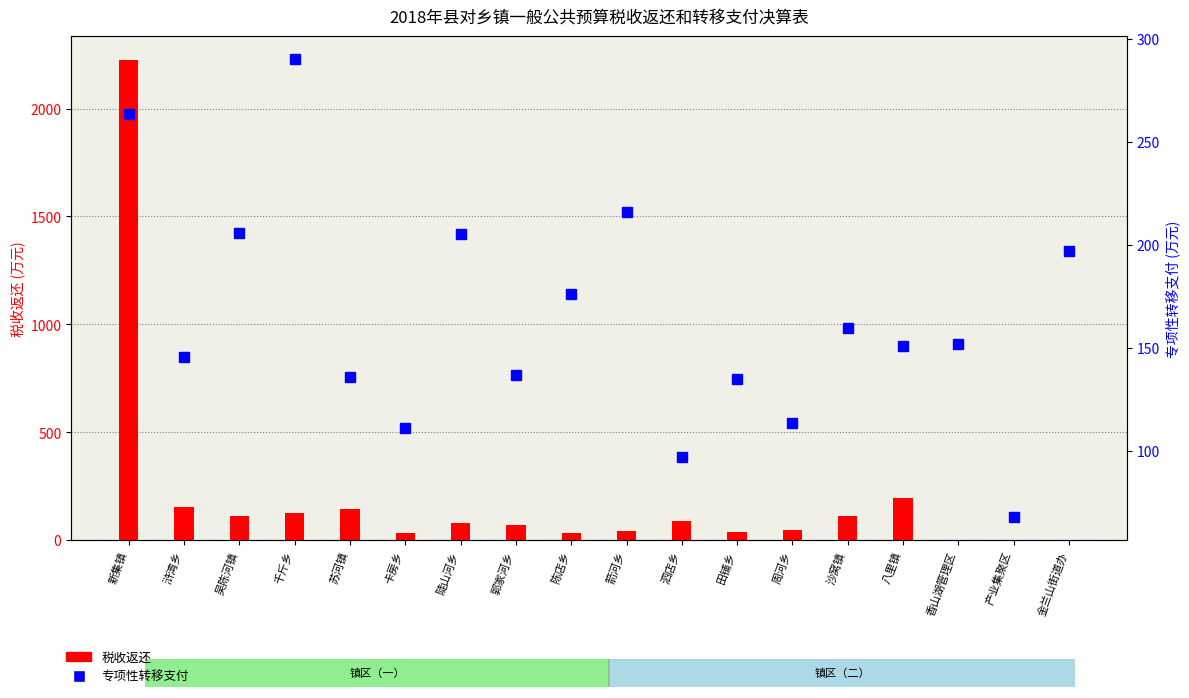

What is the difference between the maximum and minimum values in the 专项性转移支付 series?

222.7